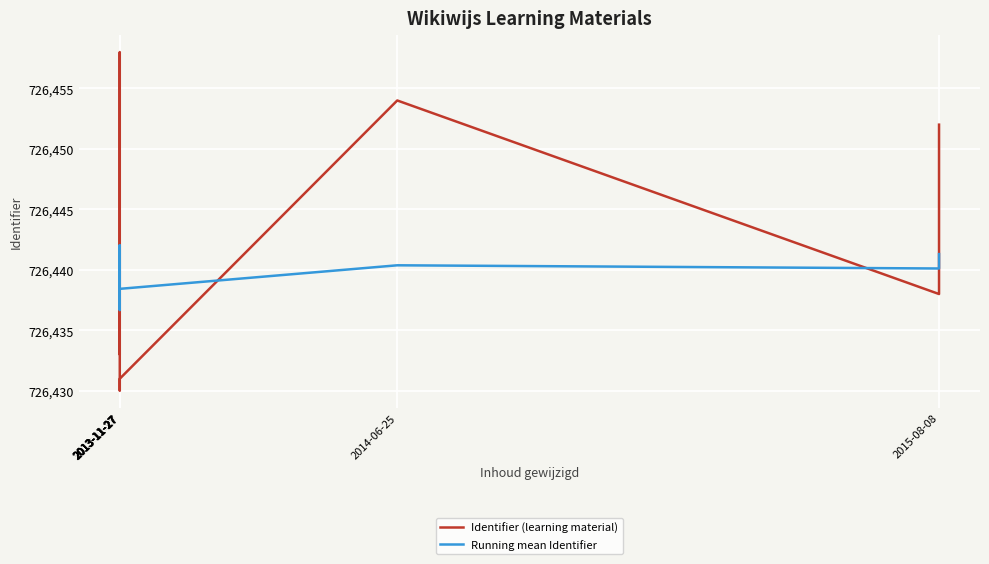

How many categories are shown in the chart?

10